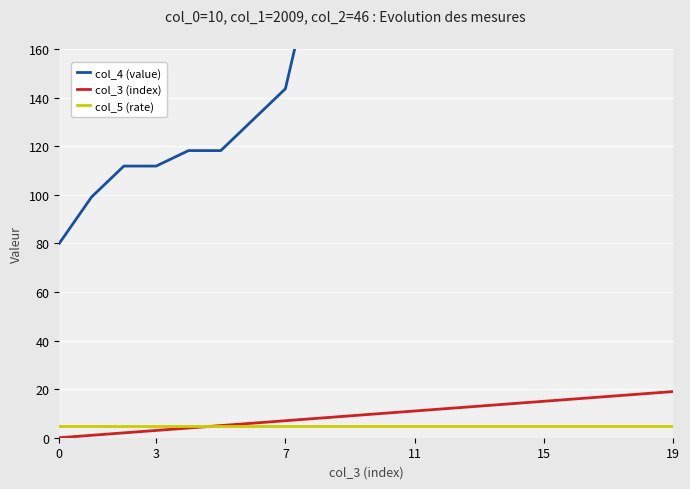

The col_5 (rate) series shows 5 at 7. True or false?

True